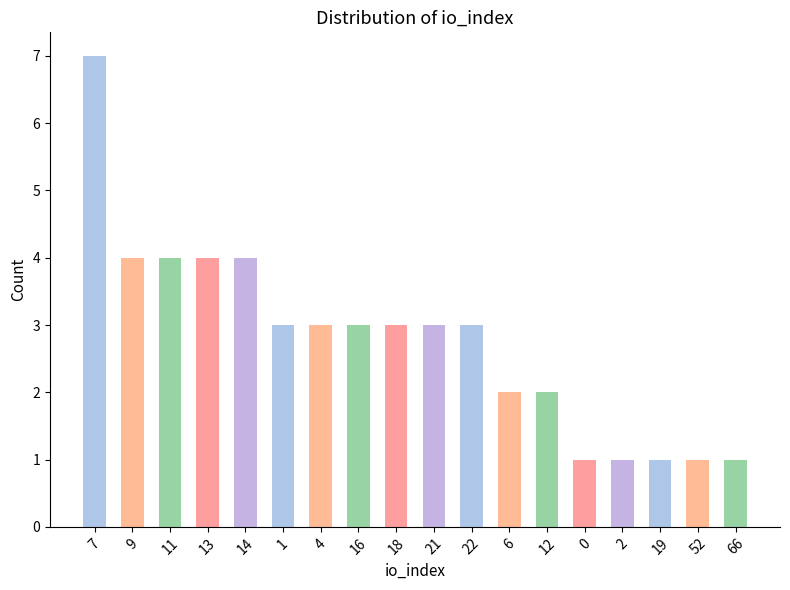

The value at 4 is 3. True or false?

True